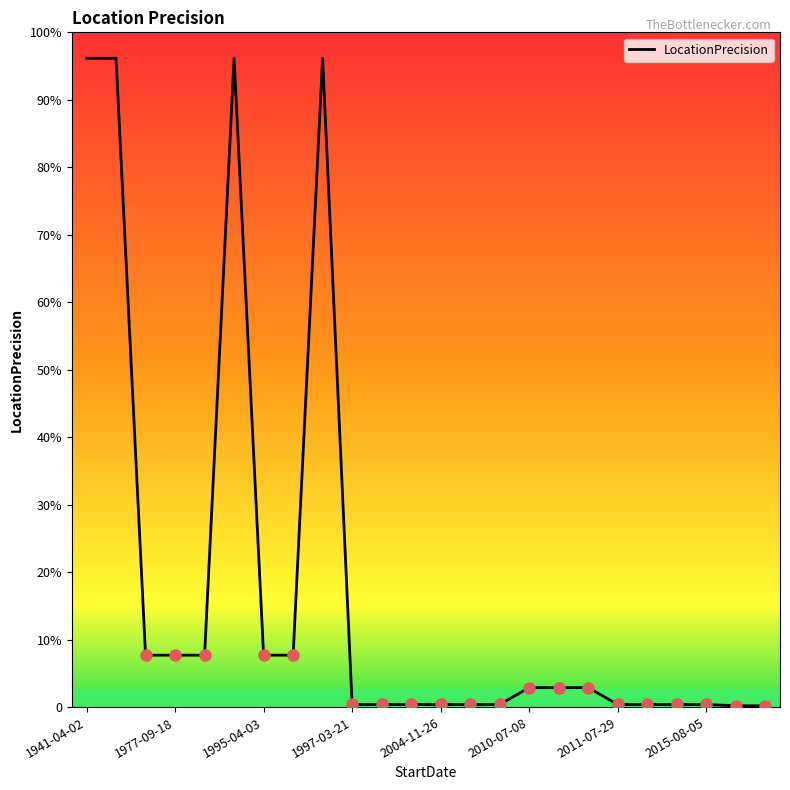

Does the chart display data point markers on the line(s)?

No